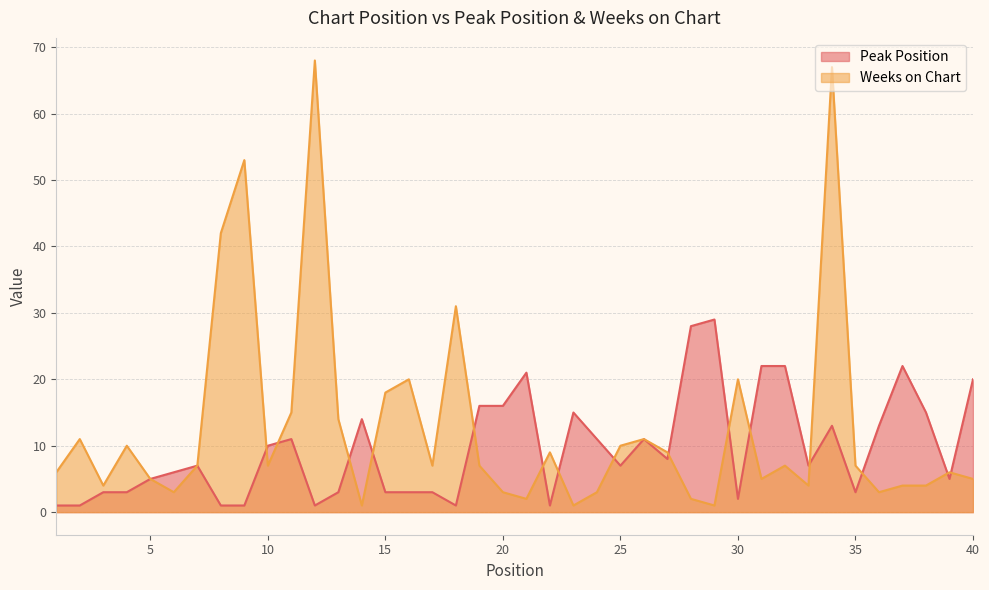

What is the difference between the maximum and minimum values in the Weeks on Chart series?

67